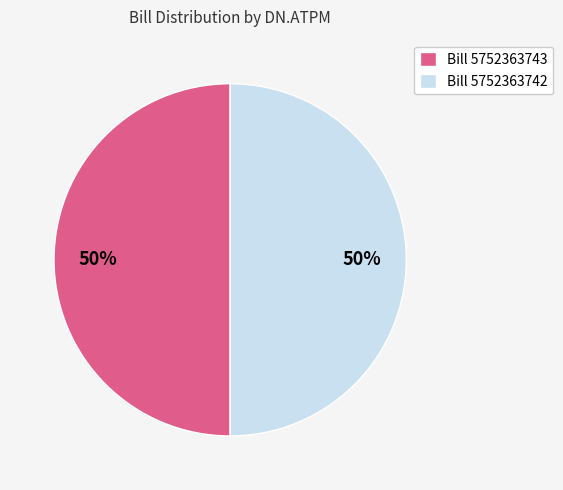

Approximately how many times larger is the value at Bill 5752363742 compared to Bill 5752363743?

1.0